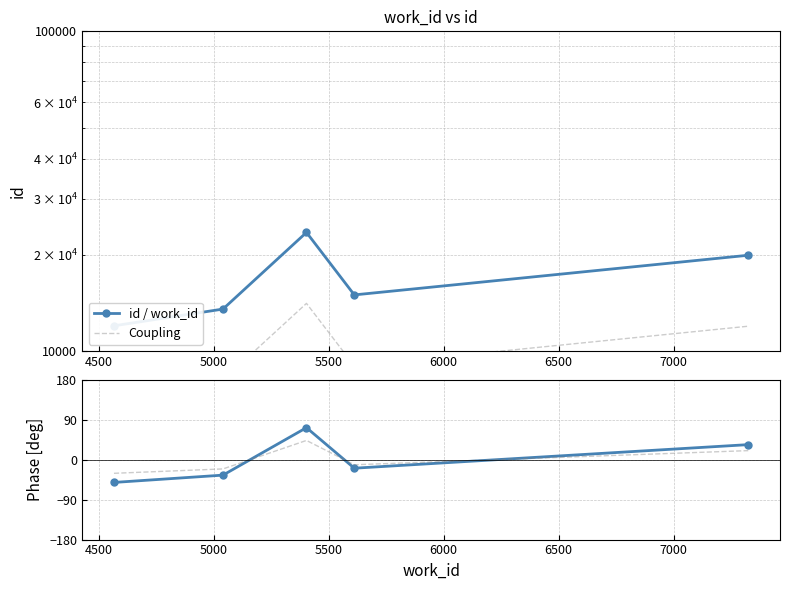

How many lines are shown in the chart?

2